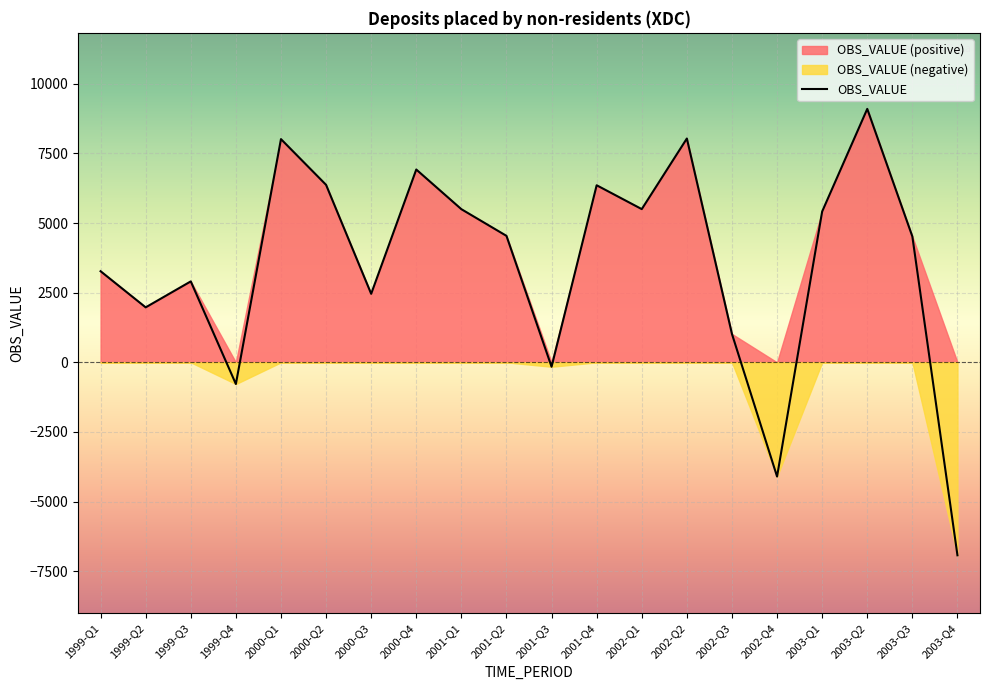

At which category does the chart reach its peak across all series?

2003-Q2